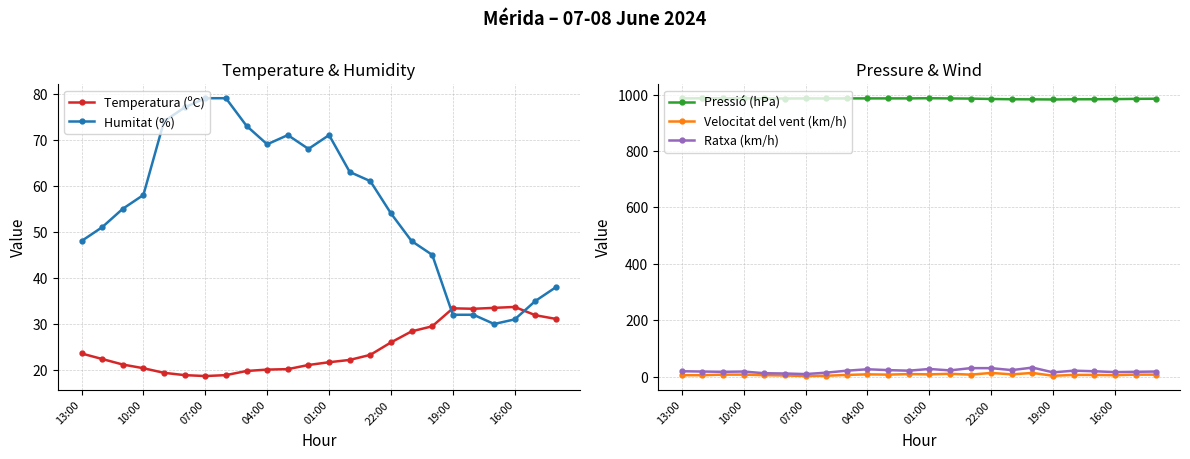

Rank the series by their maximum value, from lowest to highest.

Velocitat del vent (km/h), Ratxa (km/h), Temperatura (ºC), Humitat (%), Pressió (hPa)